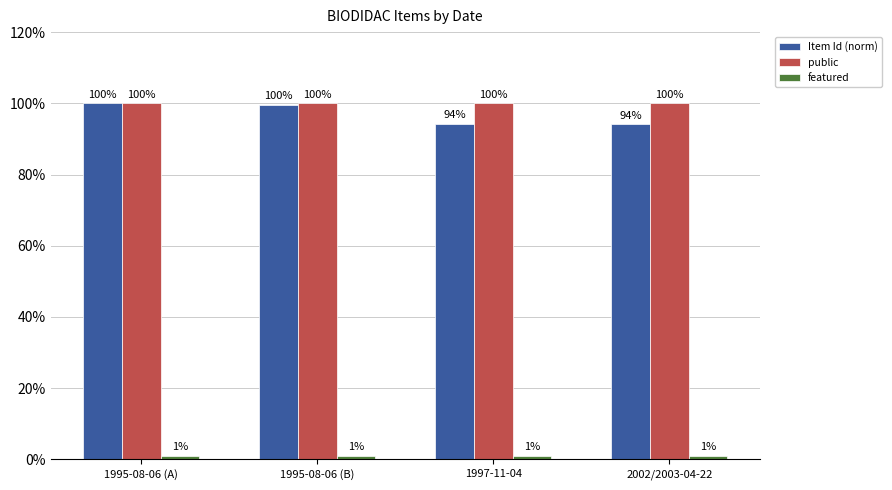

Does the chart contain stacked bars?

No